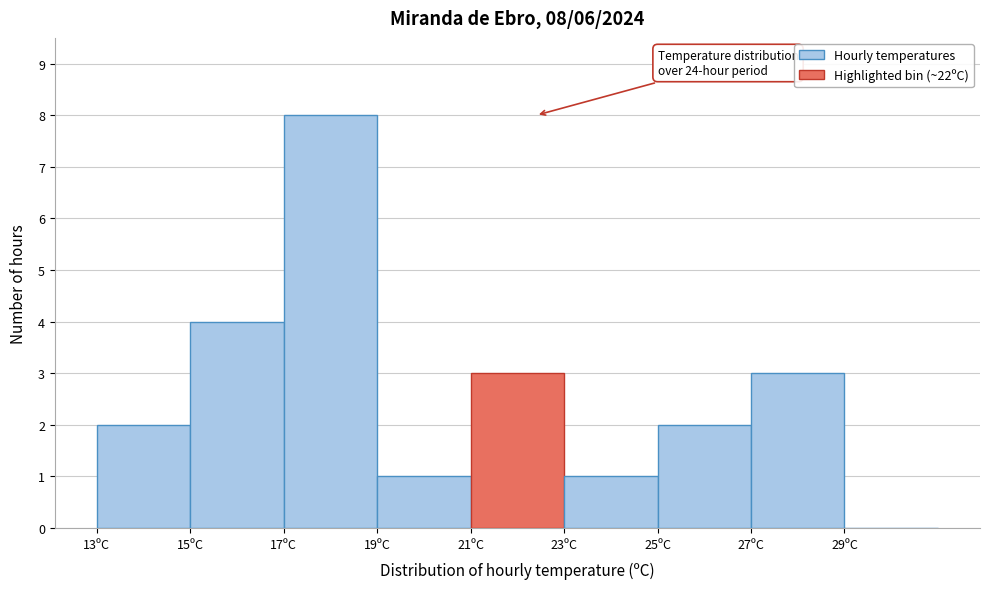

Which range on the x-axis has the tallest bar?

17 to 19